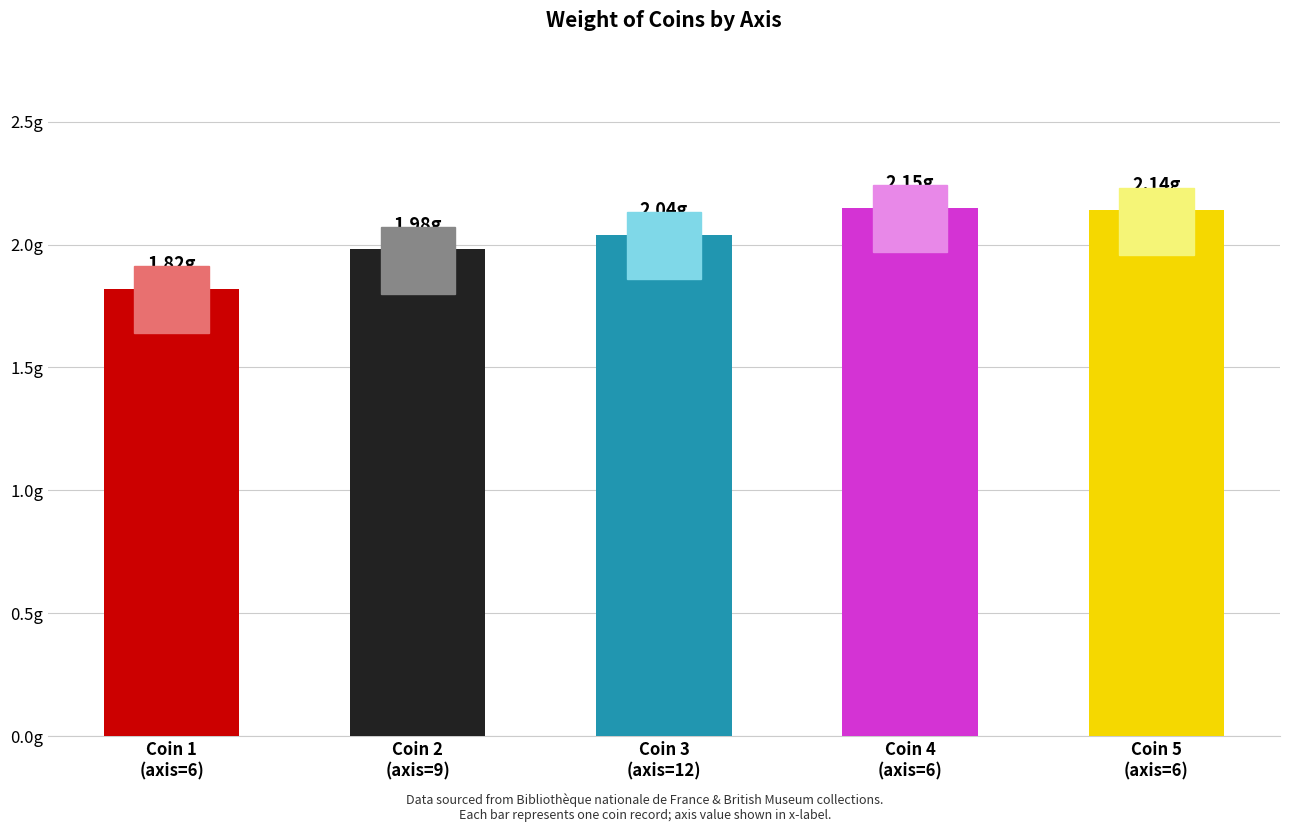

What is the difference between the maximum and minimum values?

0.3